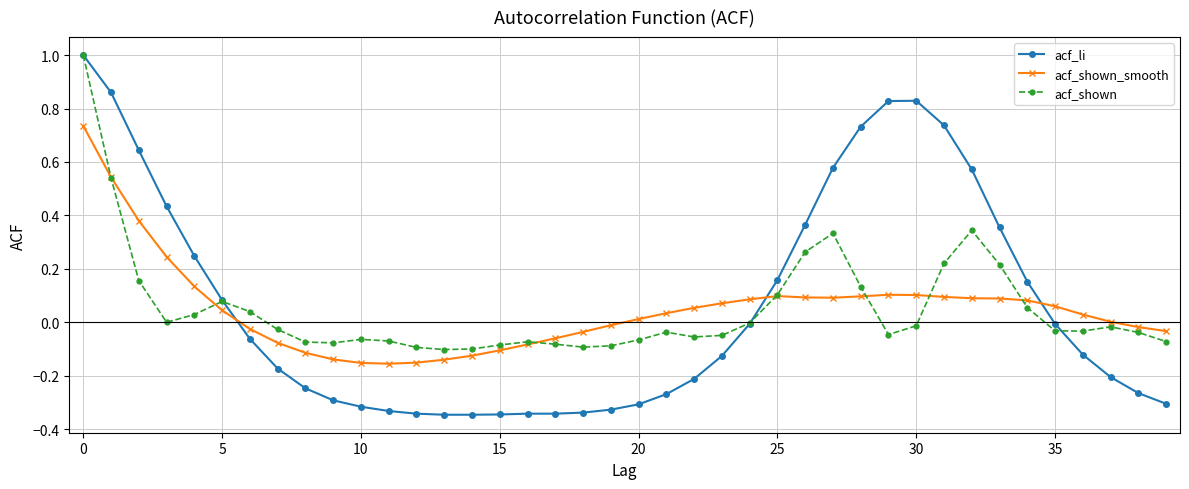

What is the maximum value shown in the chart?

1.0